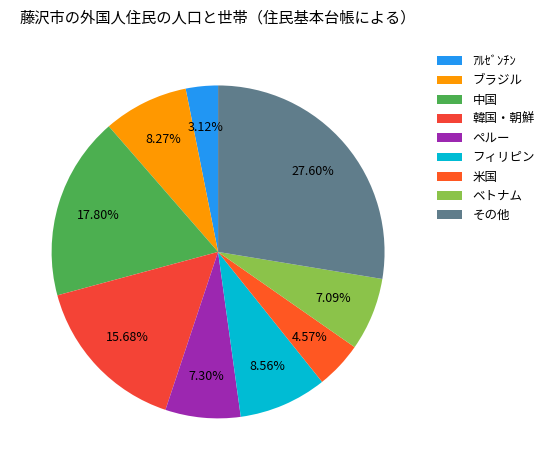

What is the ratio of the value at 韓国・朝鮮 to the value at ｱﾙｾﾞﾝﾁﾝ?

5.0